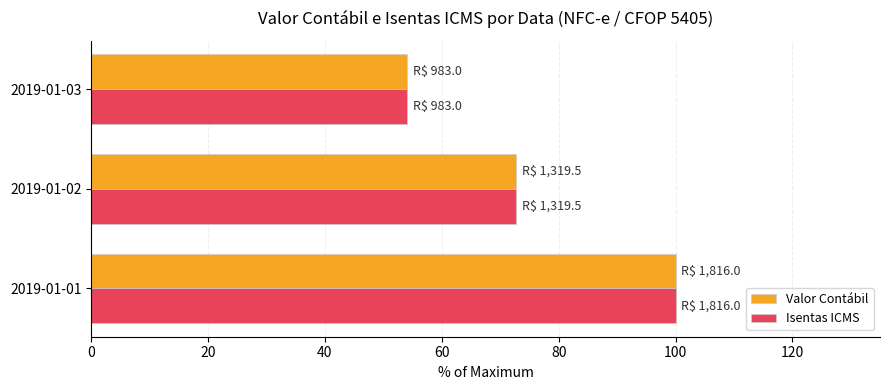

Is the value of Valor Contábil at 2019-01-02 greater than the value of Isentas ICMS at 2019-01-01?

No